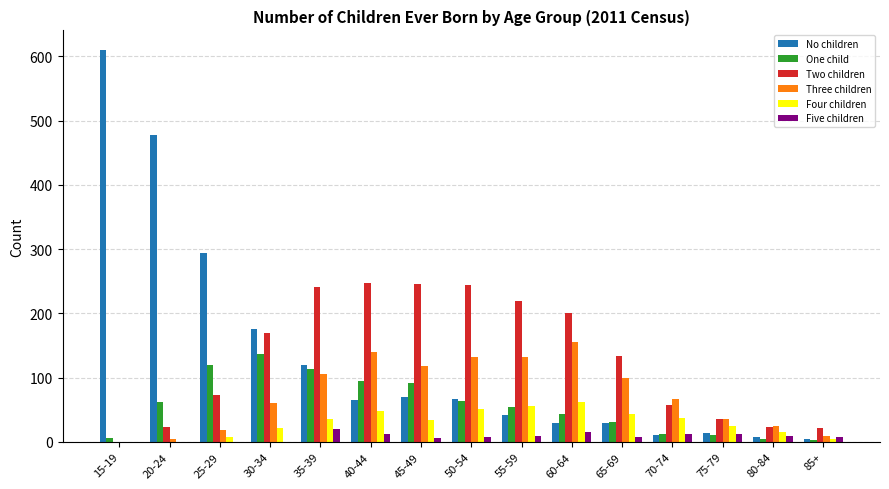

Is the value of Four children at 75-79 greater than the value of One child at 20-24?

No